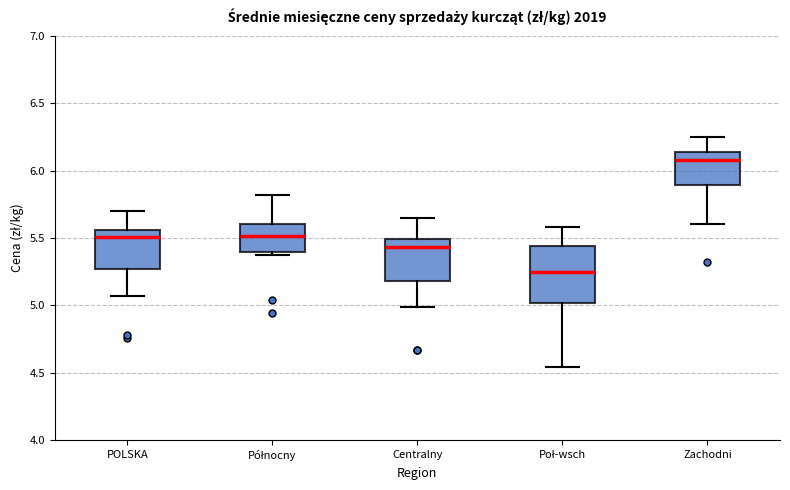

Where does the upper whisker of the box for Północny end on the y-axis? The values are not printed on the chart, so give them approximately, as read against the axis.

5.80